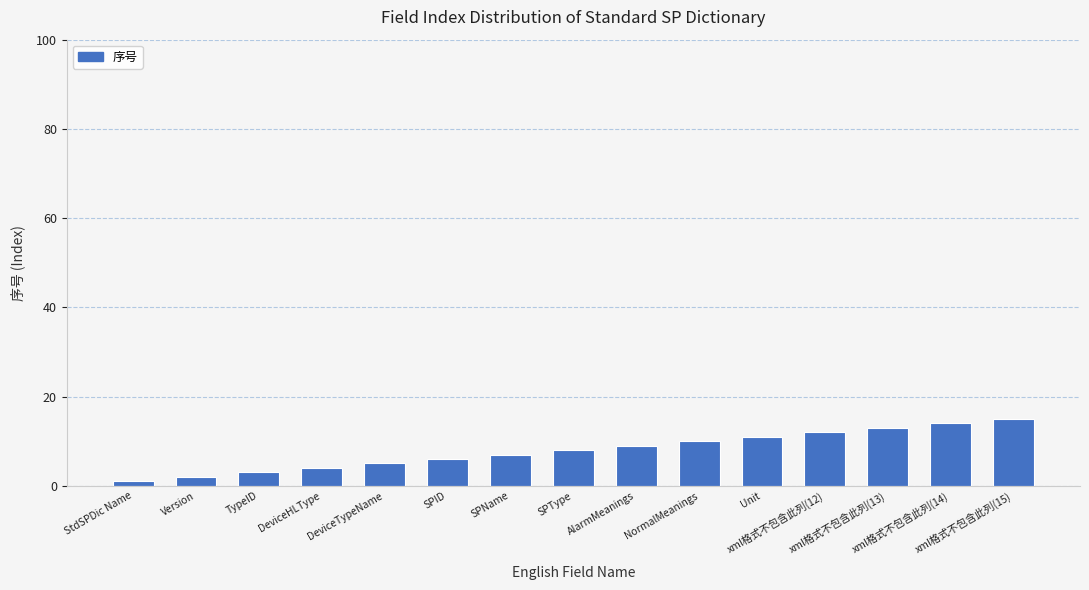

The chart shows a value of 1 at StdSPDic Name. True or false?

True